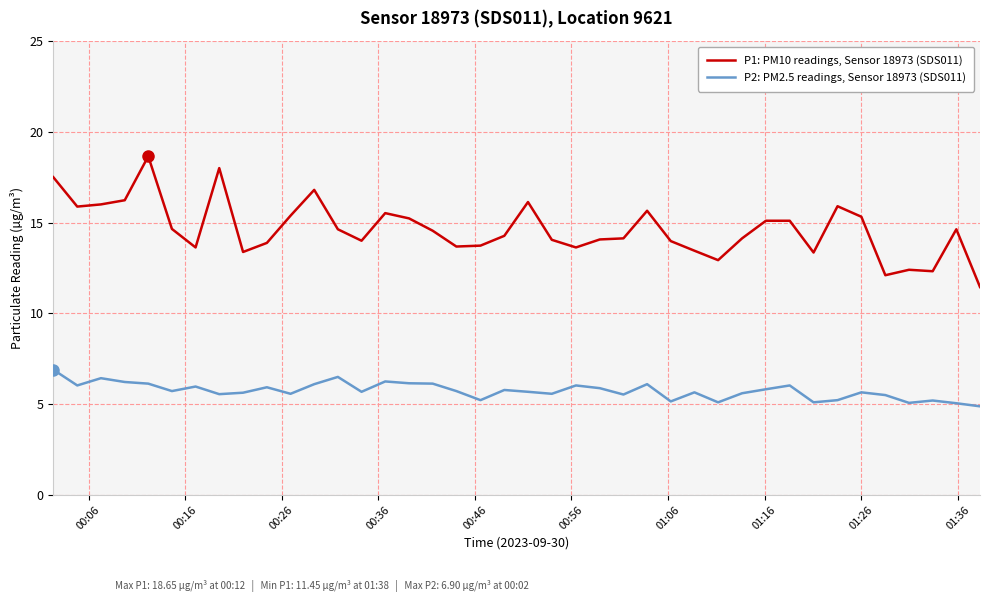

Which series has the widest spread of values?

P1: PM10 readings, Sensor 18973 (SDS011)